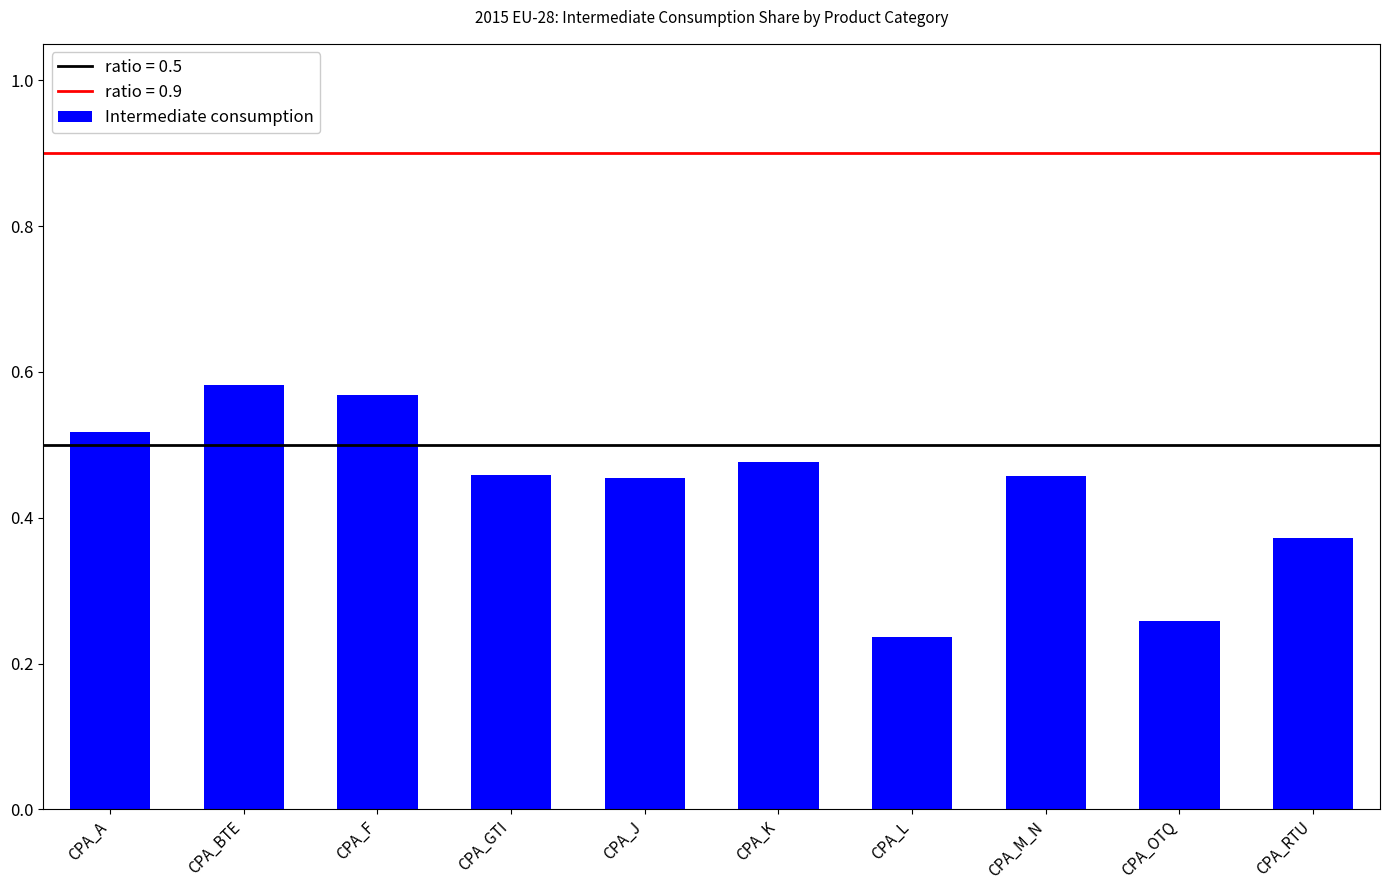

The value at CPA_J is 0.3. True or false?

False